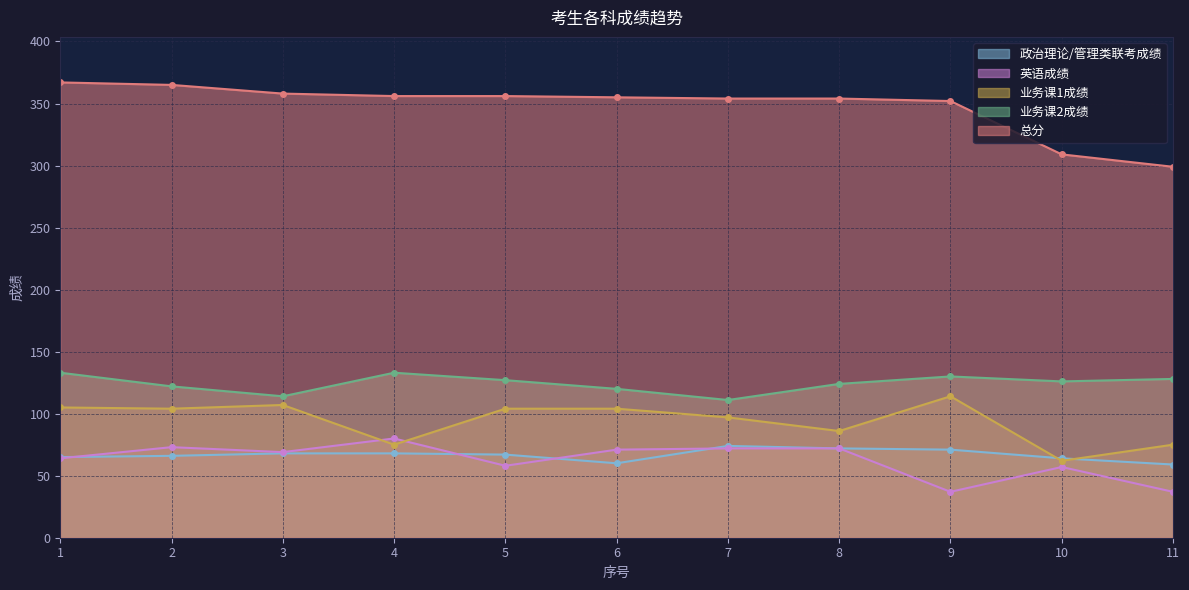

Reading left to right, extract all data points from this chart.

政治理论/管理类联考成绩: 1=65	2=66	3=68	4=68	5=67	6=60	7=74	8=72	9=71	10=64	11=59
英语成绩: 1=64	2=73	3=69	4=80	5=58	6=71	7=72	8=72	9=37	10=57	11=37
业务课1成绩: 1=105	2=104	3=107	4=75	5=104	6=104	7=97	8=86	9=114	10=62	11=75
业务课2成绩: 1=133	2=122	3=114	4=133	5=127	6=120	7=111	8=124	9=130	10=126	11=128
总分: 1=367	2=365	3=358	4=356	5=356	6=355	7=354	8=354	9=352	10=309	11=299